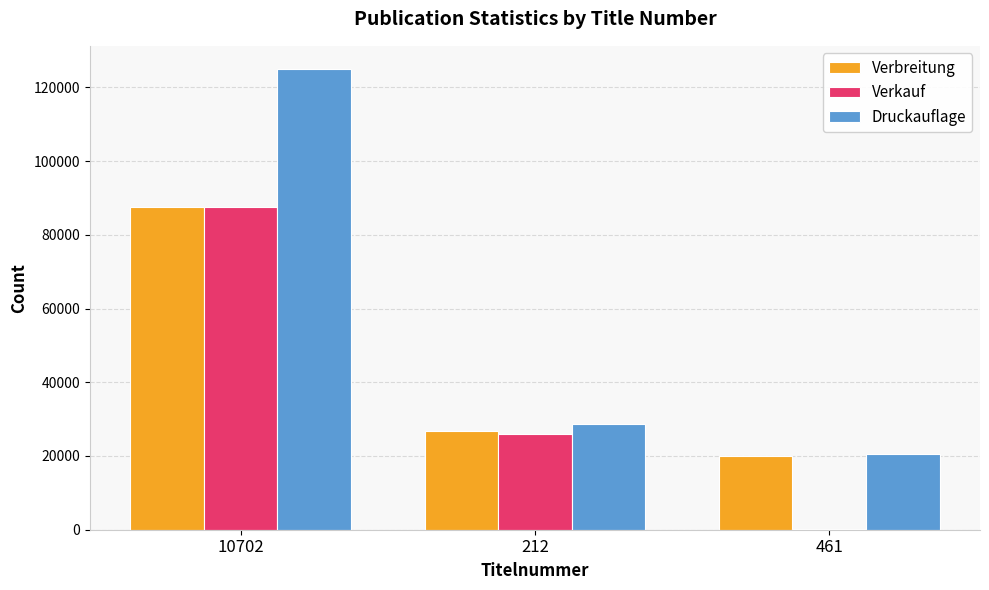

At which category is the sum across all series the highest?

10702